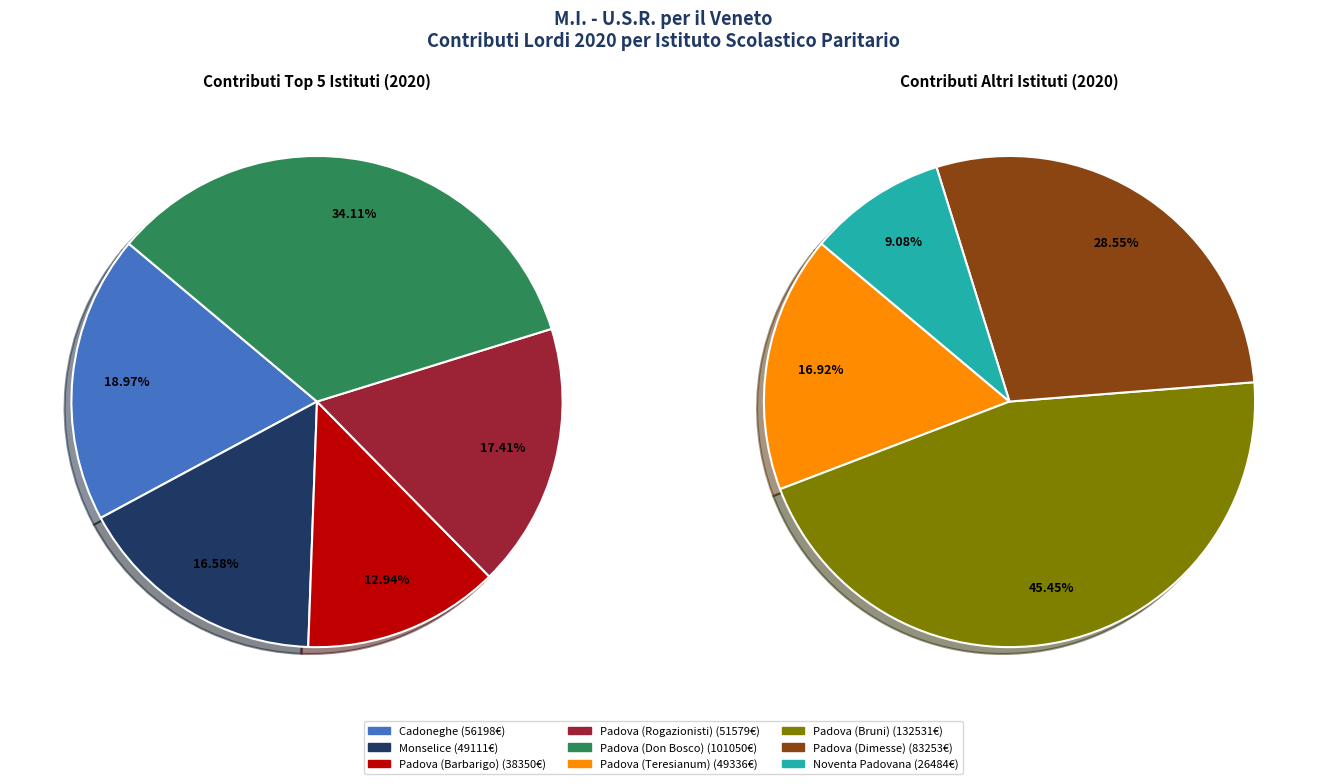

True or false: Padova (Barbarigo) accounts for 1% of the total.

False